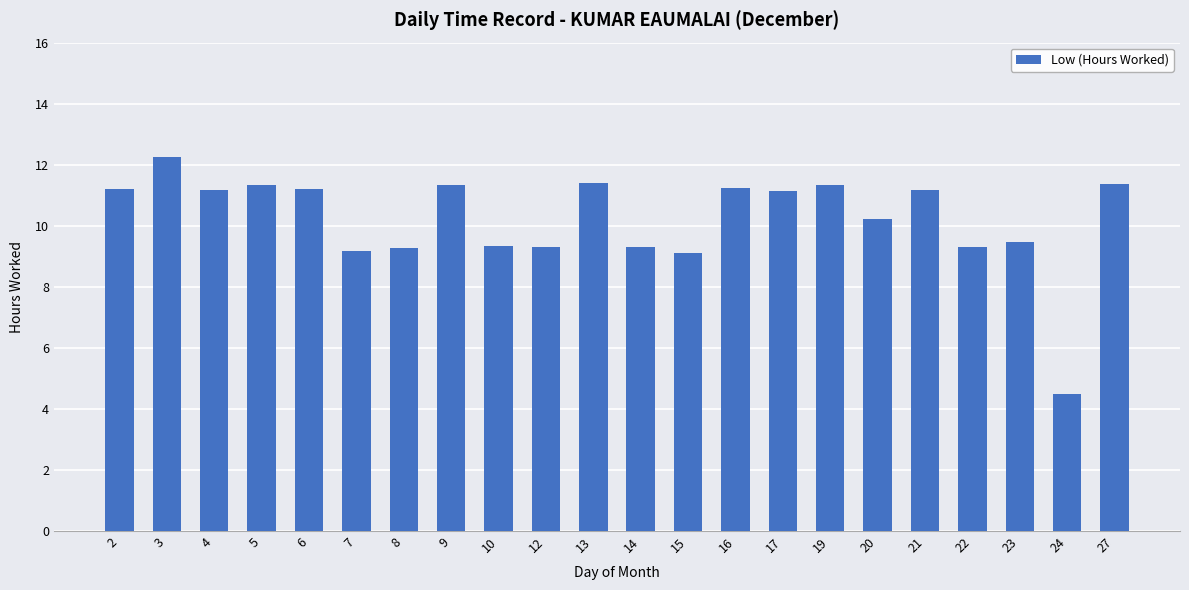

How many series are shown in this chart?

1